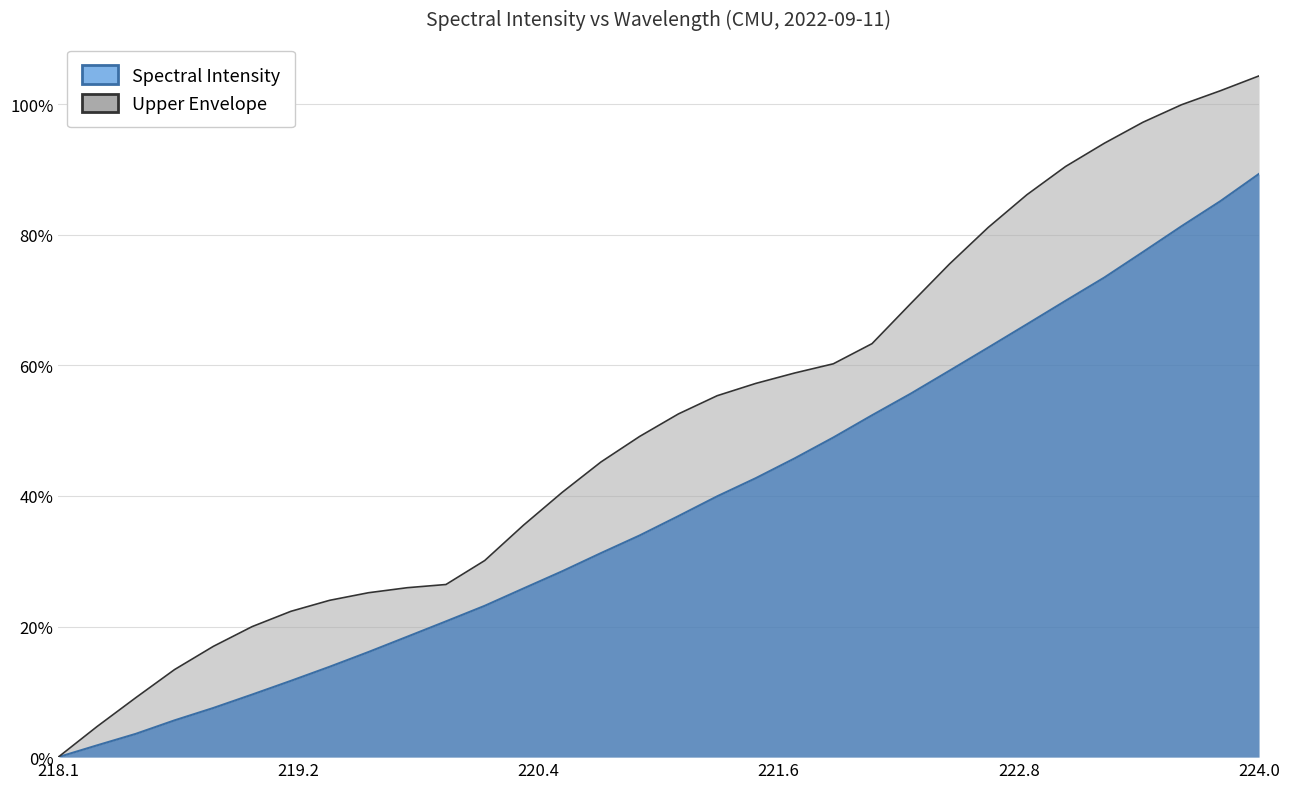

At which label does the data first exceed 36?

221.1174